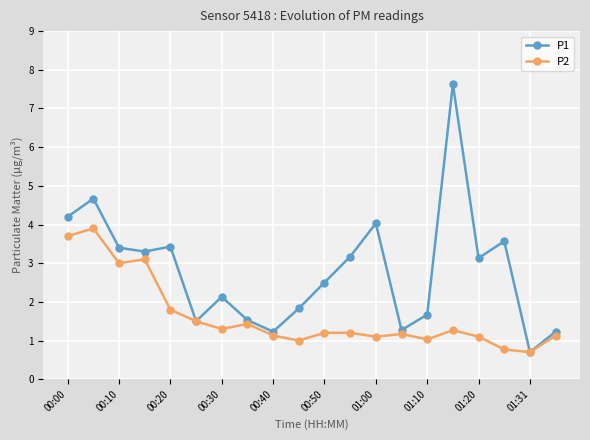

Which series has the widest spread of values?

P1